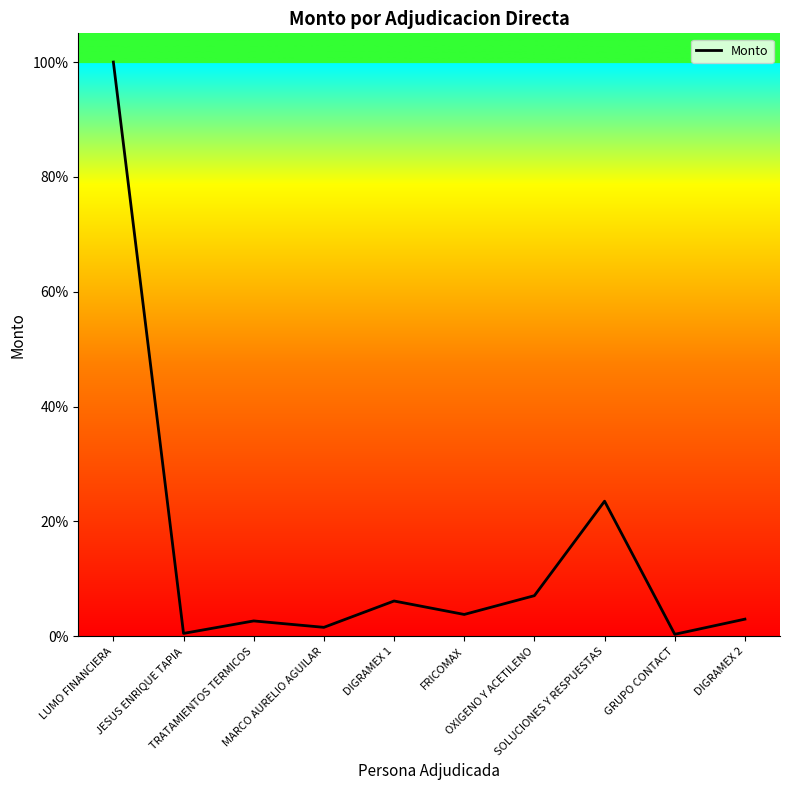

What is the minimum value shown in the chart?

0.3